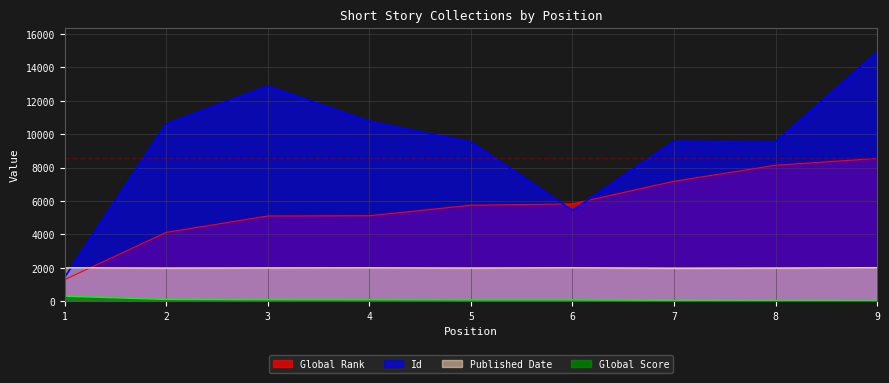

In Id, how many points are higher than both neighbors (excluding endpoints)?

2